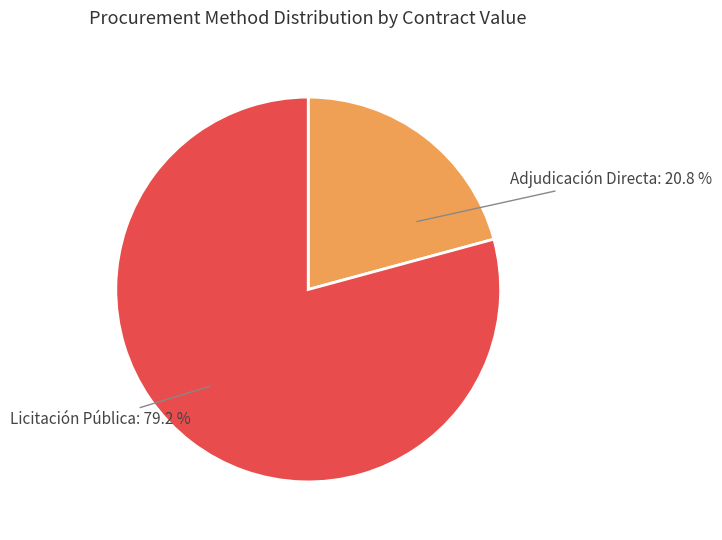

How much of the chart is everything except Adjudicación Directa?

79.2%